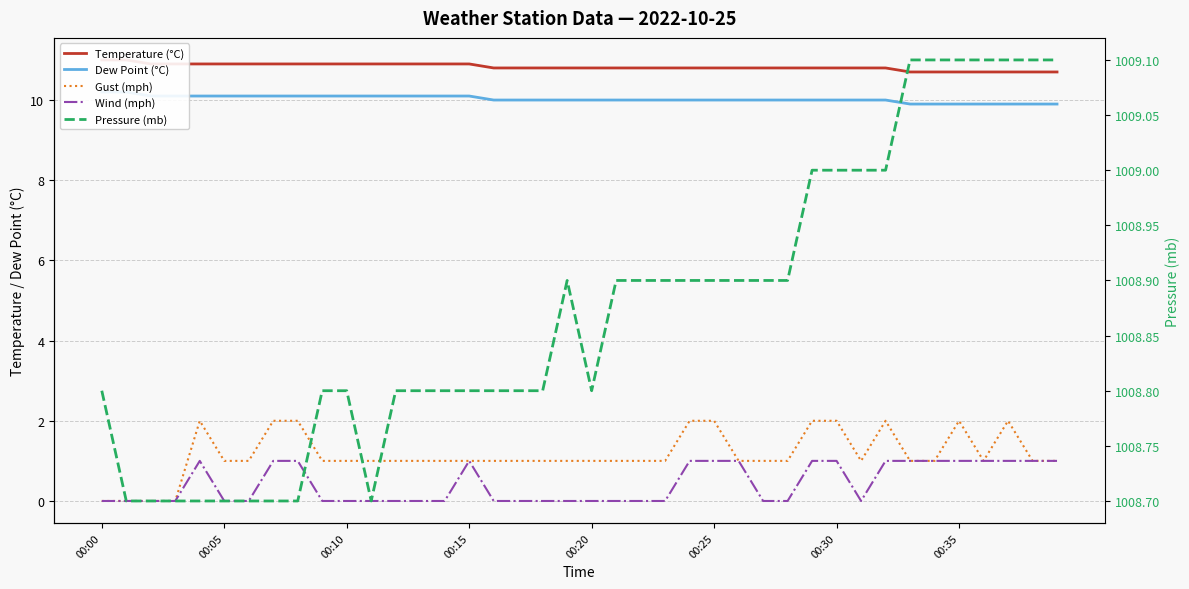

Count the Dew Point (°C) values in the range 10 to 11.

33